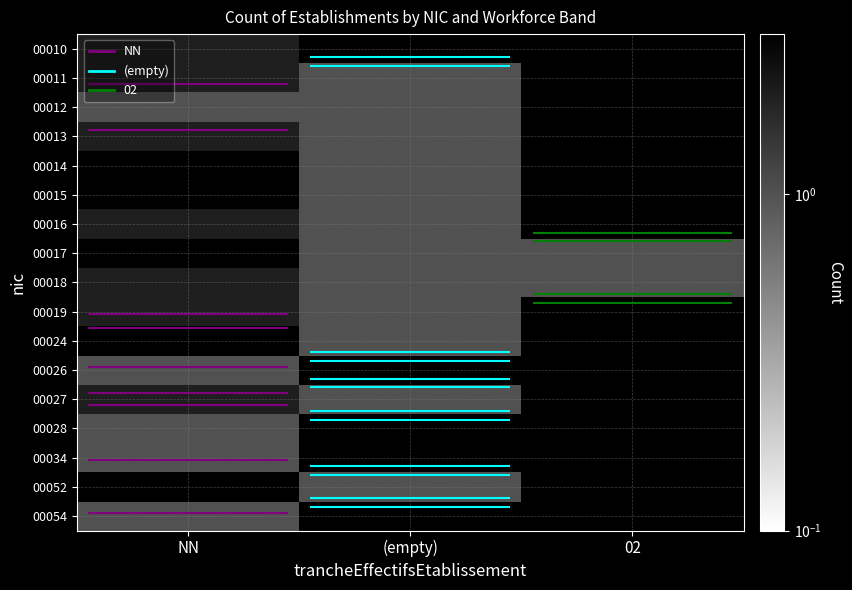

At how many categories does at least one series exceed 2?

1